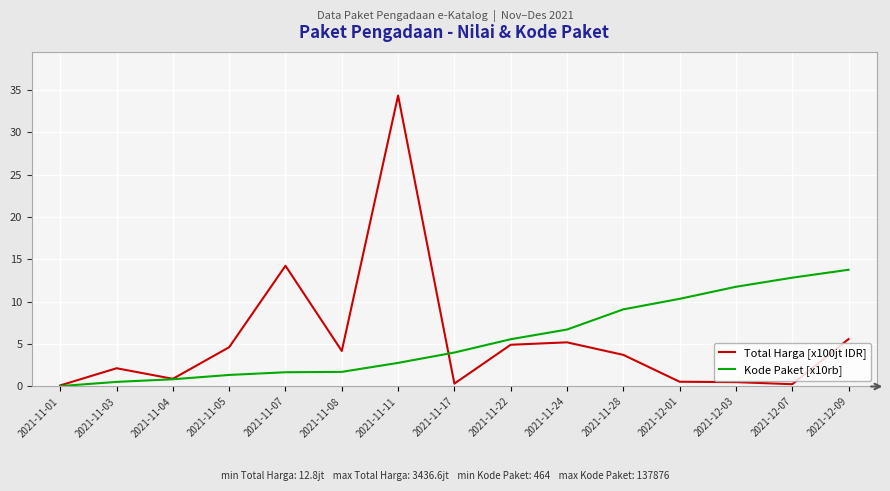

At which category is the sum across all series the highest?

2021-11-11